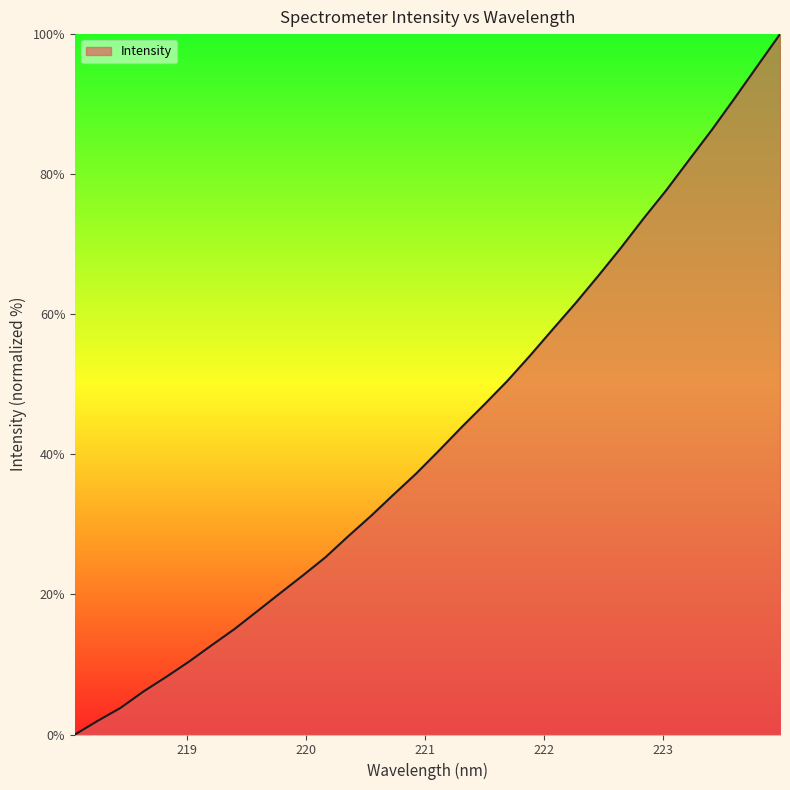

How many values are above zero?

31